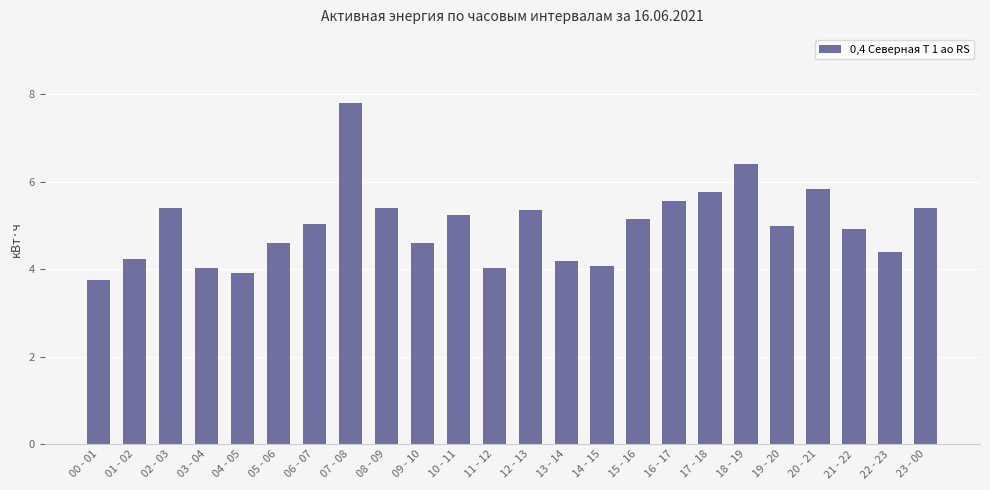

What is the sum of all values?

120.2